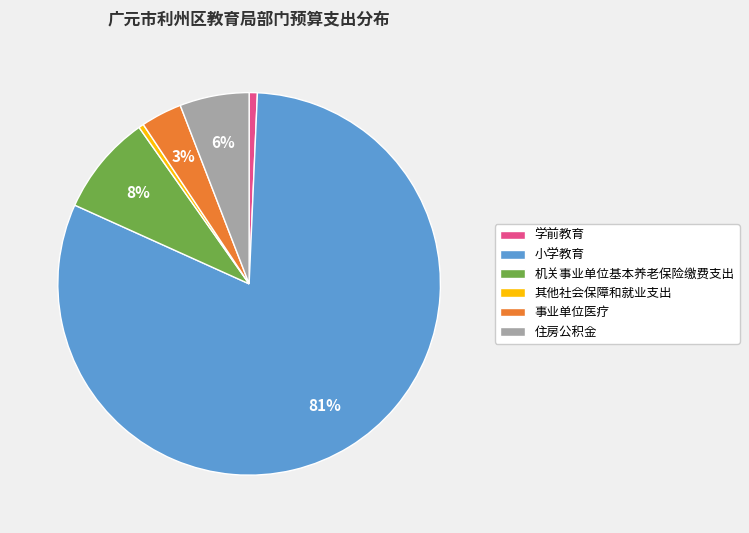

Which slice is the largest?

小学教育